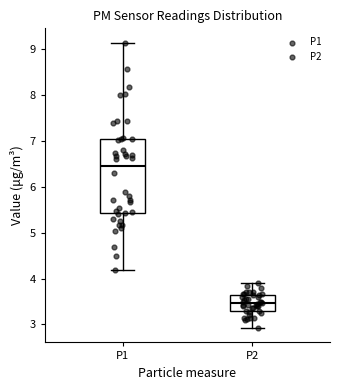

Reading left to right, transcribe this box plot: for each box, give where its median line is, the range the box spans, and where its two whiskers end, as read against the y-axis. The values are not printed on the chart, so give them approximately, as read against the axis.

P1: median 6.5, box 5.4 to 7.1, whiskers 4.2 to 9.2
P2: median 3.5, box 3.3 to 3.7, whiskers 2.9 to 3.9